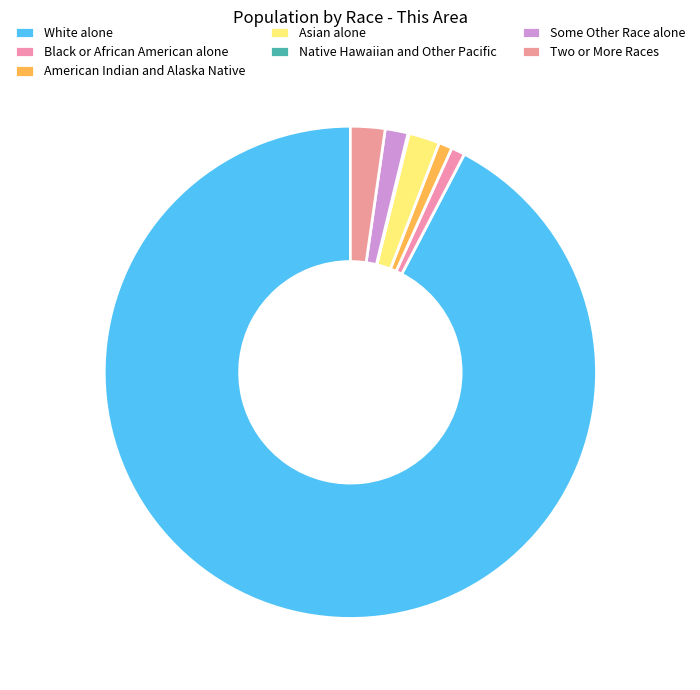

What percentage is NOT represented by Two or More Races?

97.7%